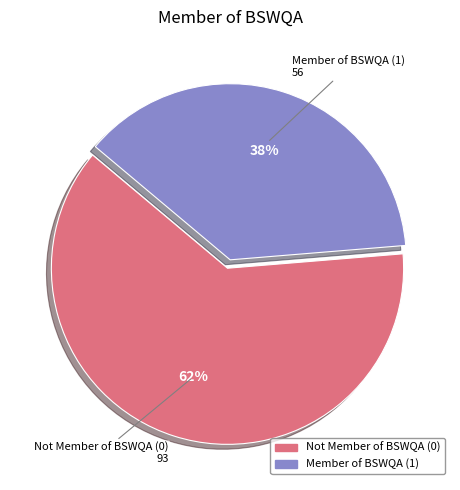

Is there any slice that represents more than half of the pie?

Yes